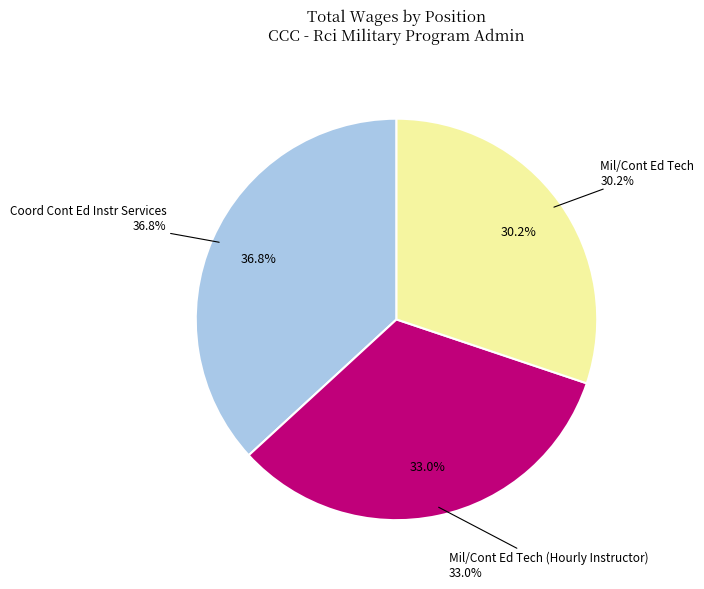

How many segments does this pie chart have?

3